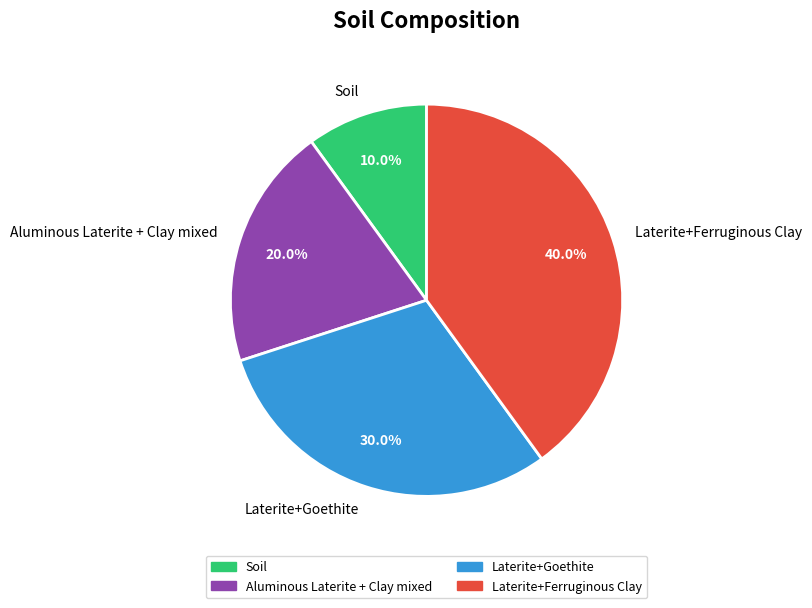

How many segments does this pie chart have?

4